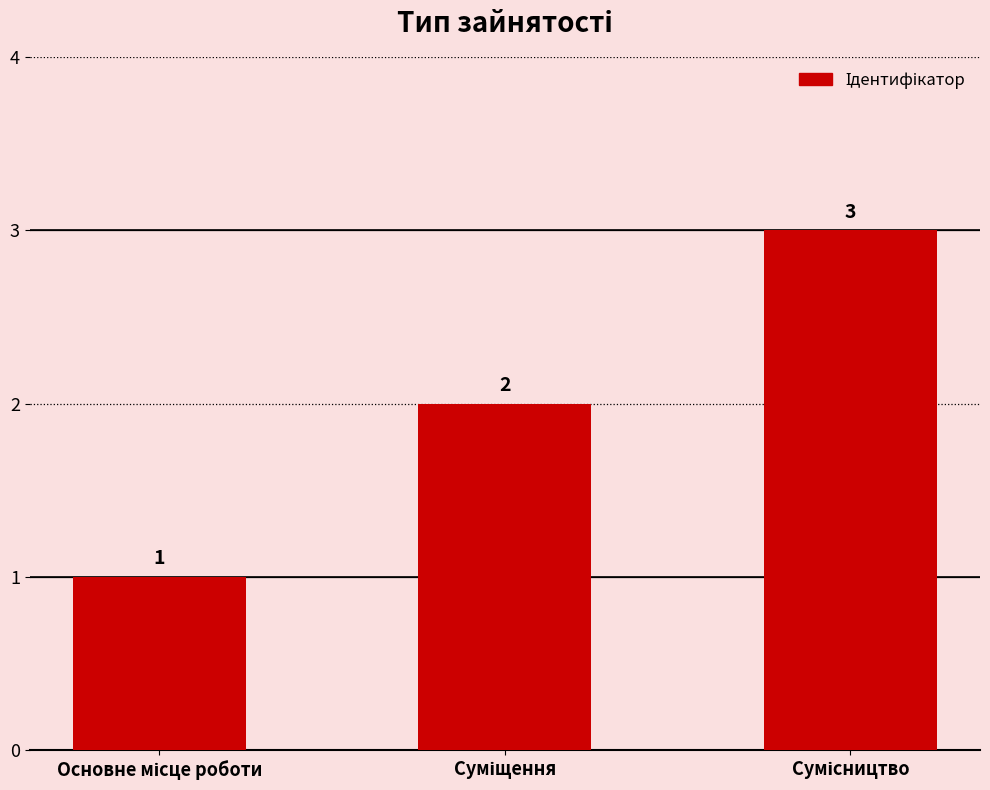

What is the sum of all values?

6